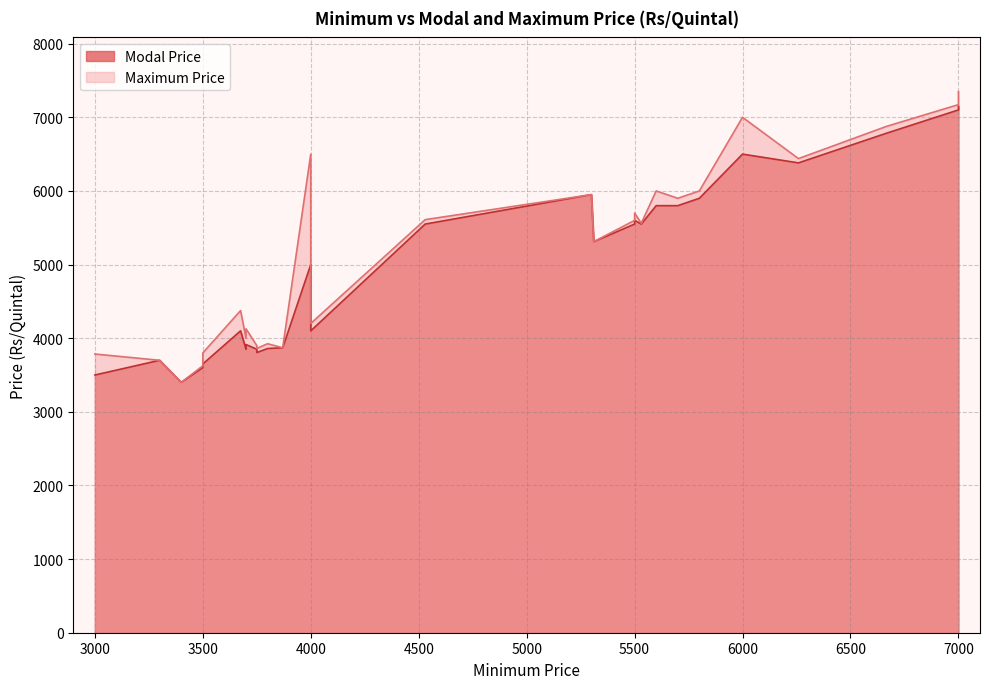

True or false: Maximum Price has more than 0 interior local peaks.

True